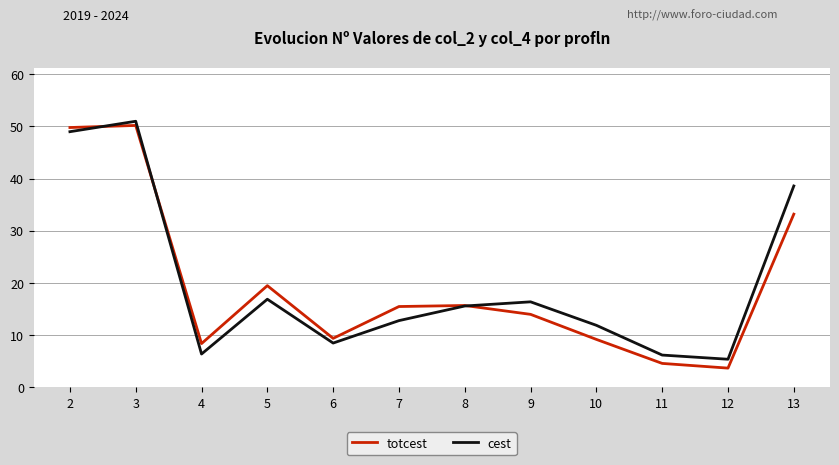

What is the spread (max minus min) of values at 8?

0.1